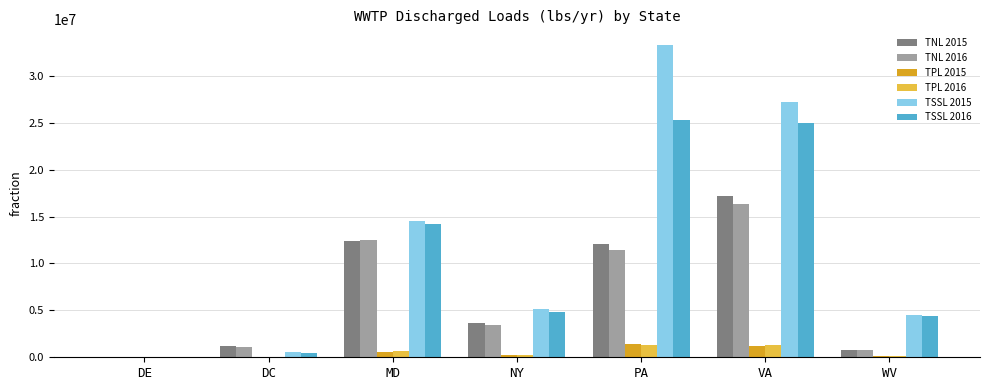

What is the sum of all TNL 2015 values?

47275641.8